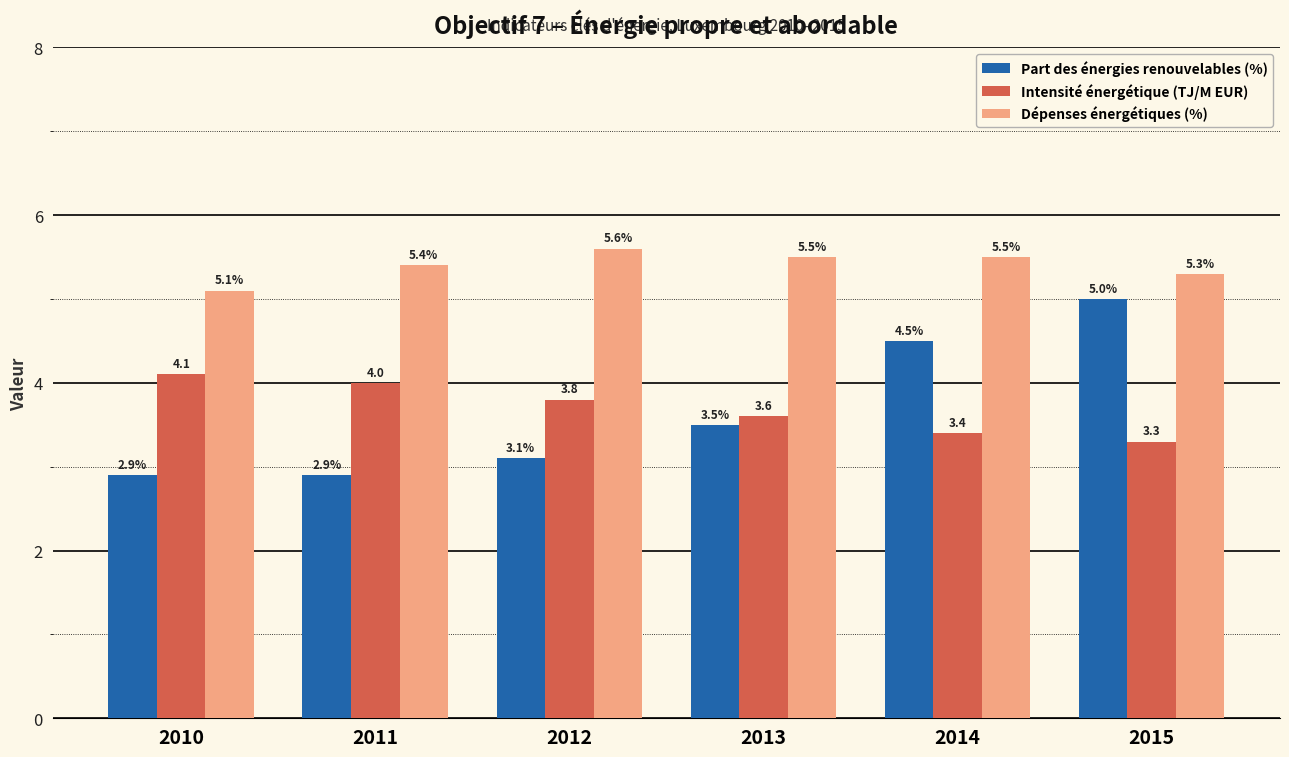

What is the average value of the Intensité énergétique (TJ/M EUR) series?

3.7